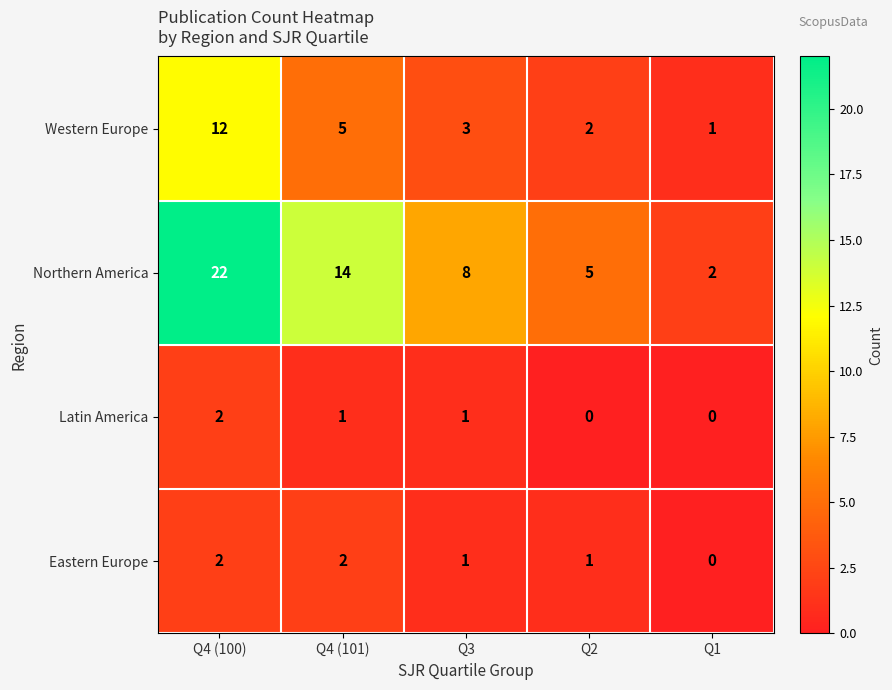

What is the difference between the maximum and second lowest values in the Northern America series?

17